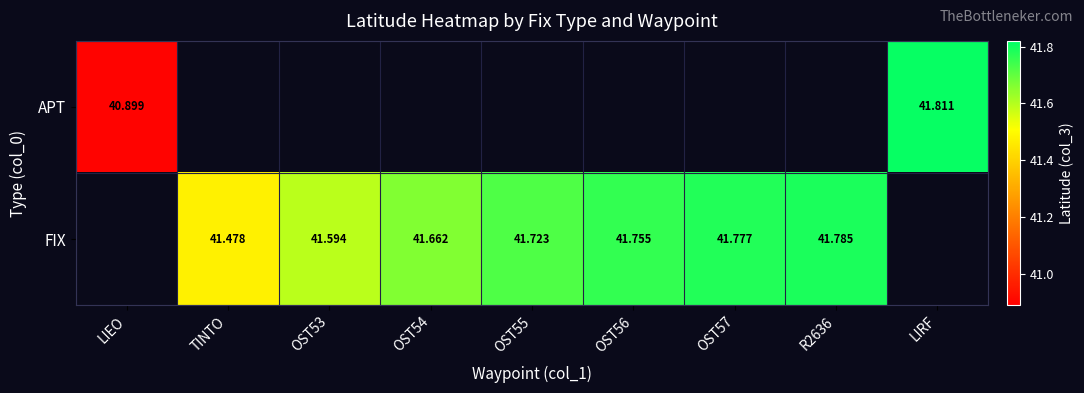

What is the difference between the maximum and minimum values in the APT series?

0.9